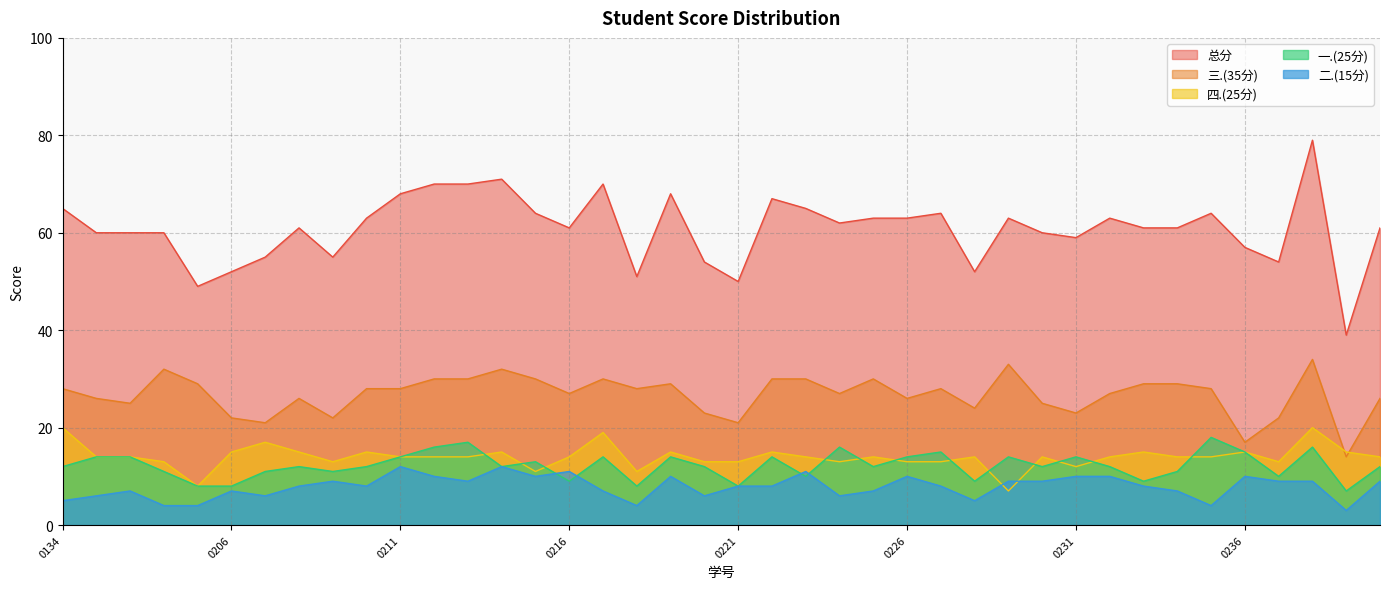

Between 2133150220 and 2133150204, which is larger?

2133150204